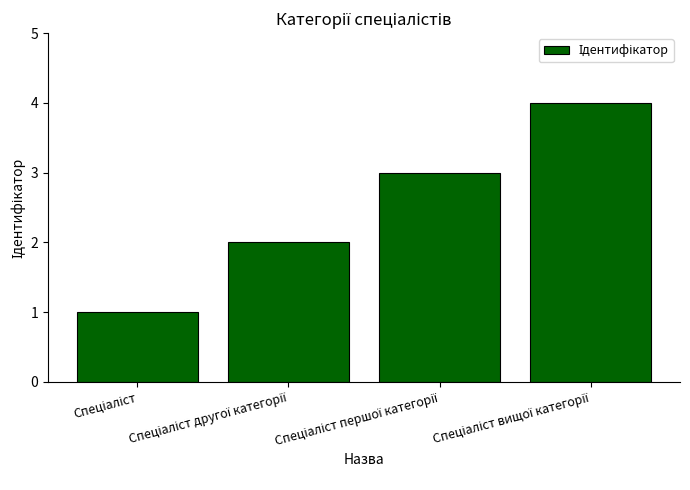

What is the maximum value shown in the chart?

4